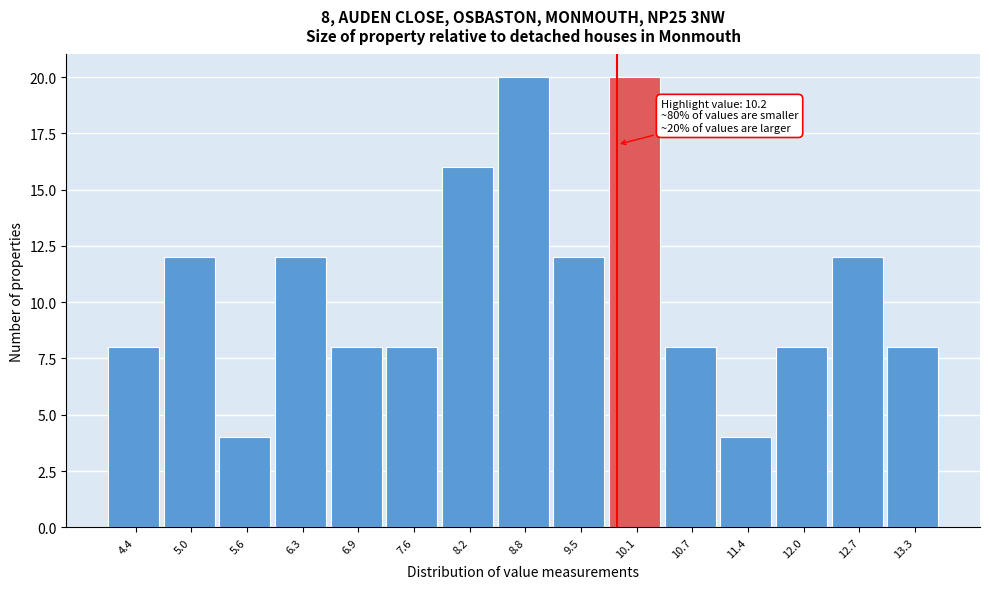

Reading left to right, list all the values displayed in this chart.

4.4=8	5.0=12	5.6=4	6.3=12	6.9=8	7.6=8	8.2=16	8.8=20	9.5=12	10.1=20	10.7=8	11.4=4	12.0=8	12.7=12	13.3=8